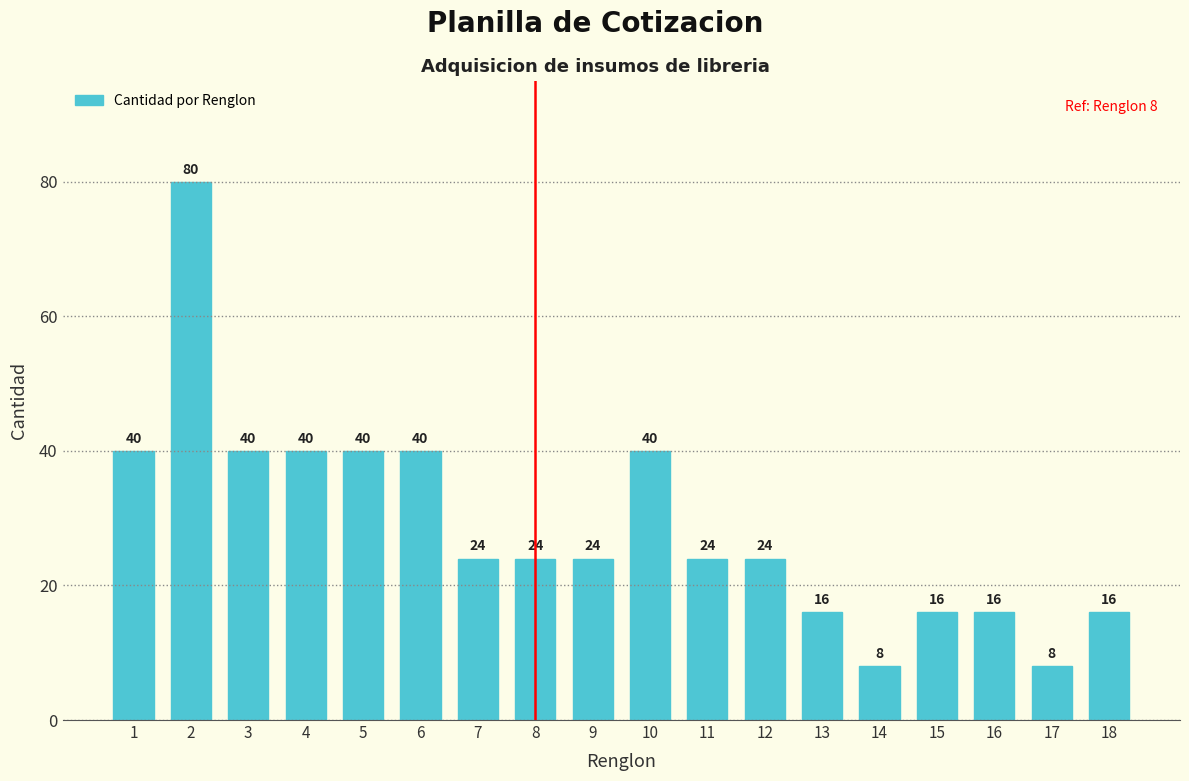

How many bars are there in total?

18